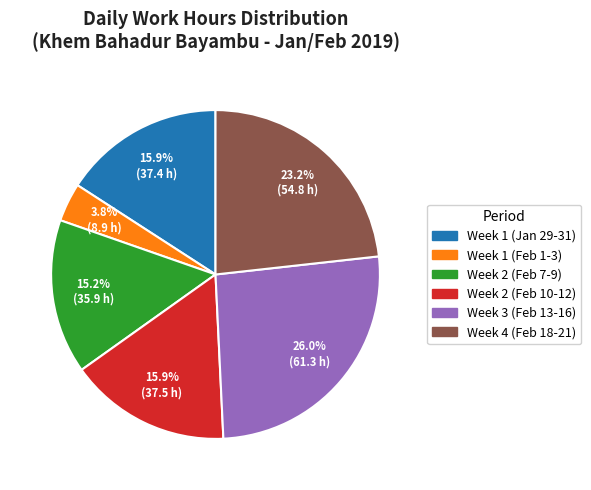

Is there any slice that represents more than half of the pie?

No